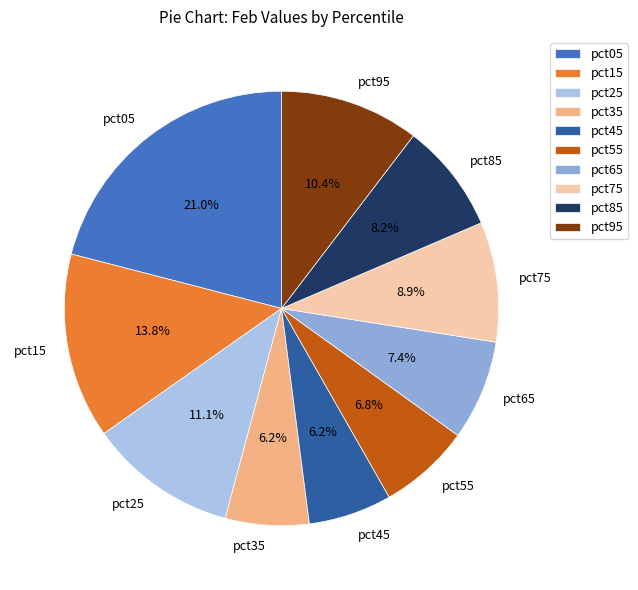

To the nearest percent, what portion does pct55 represent?

7%